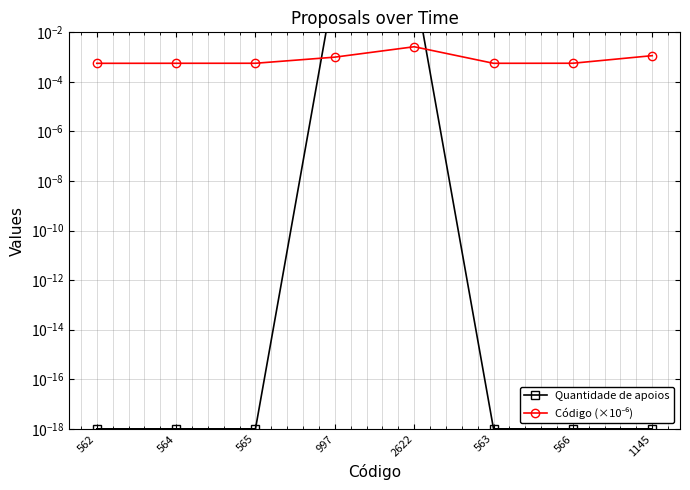

At 564, list the series in order from largest to smallest.

Código (×10⁻⁶), Quantidade de apoios